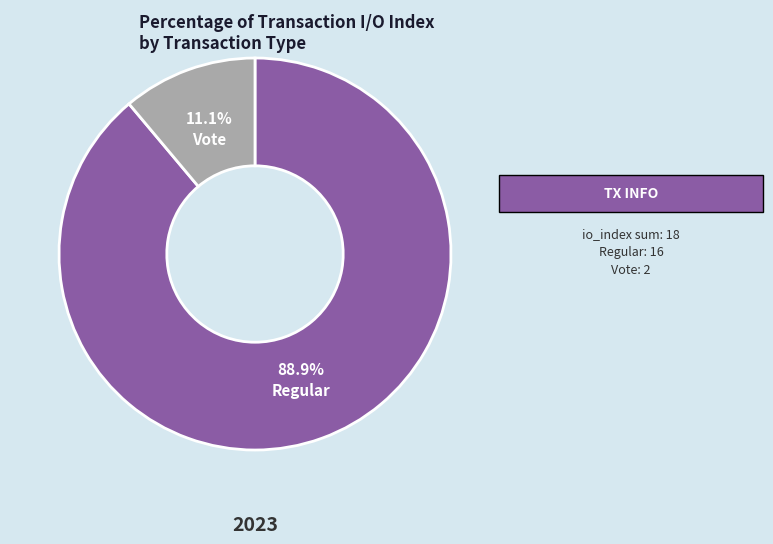

The Regular slice represents 79% of the pie. True or false?

False